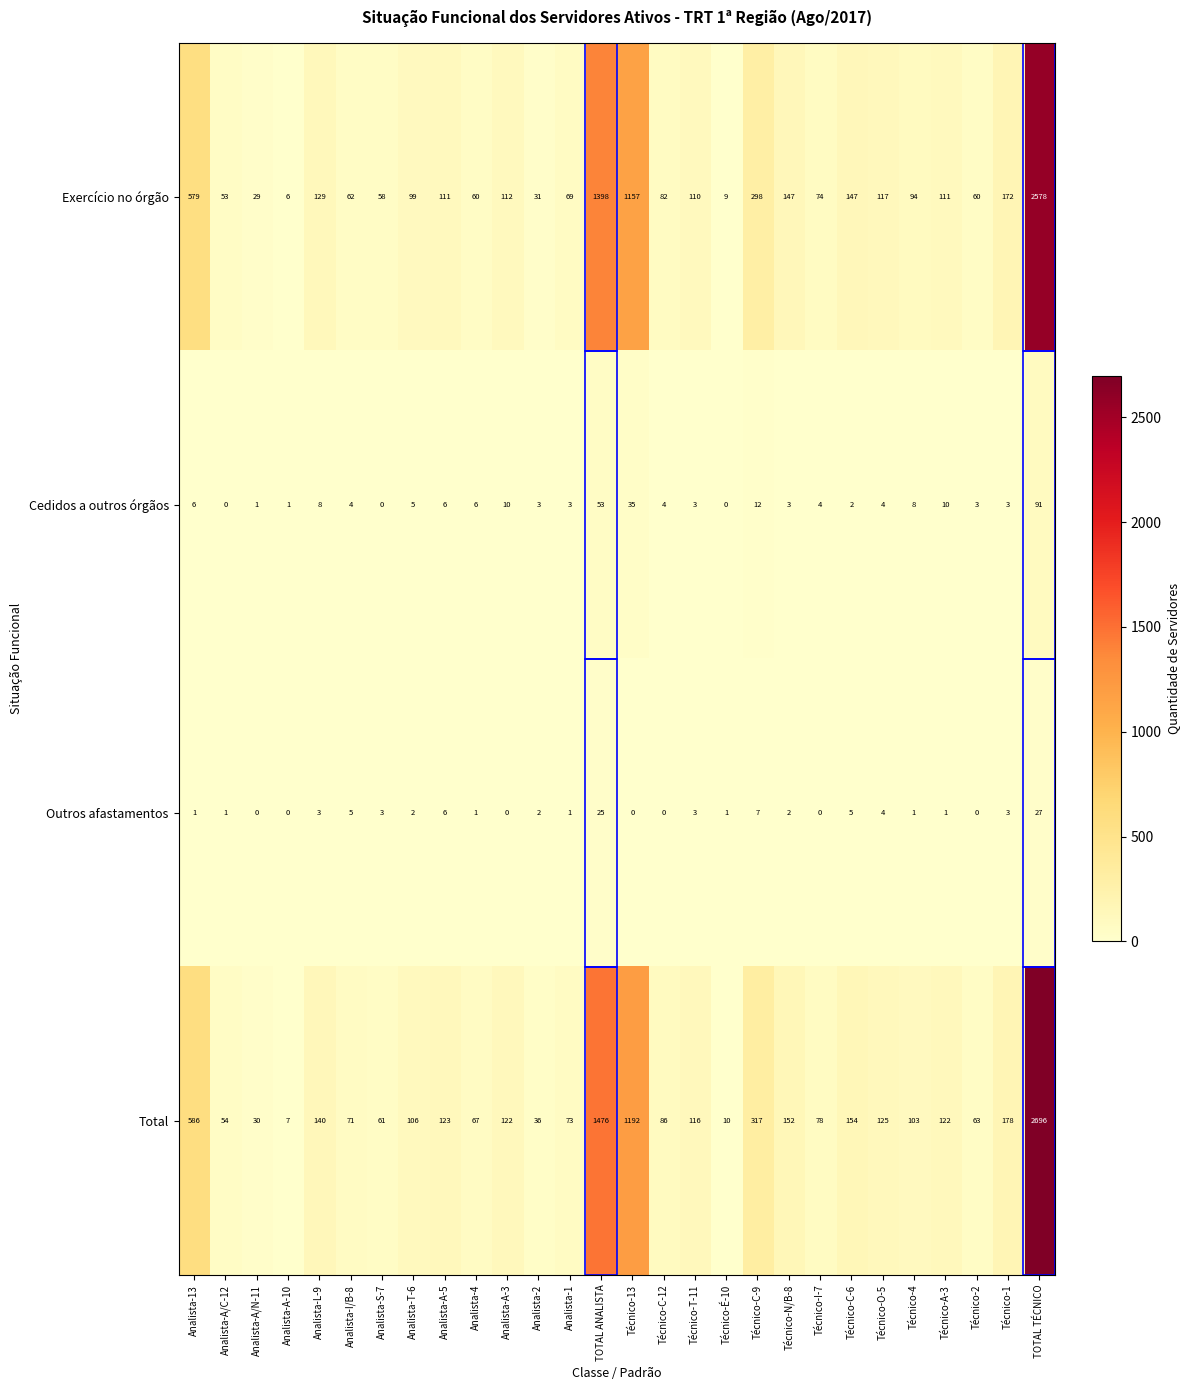

Which series has the largest range (max minus min)?

Total